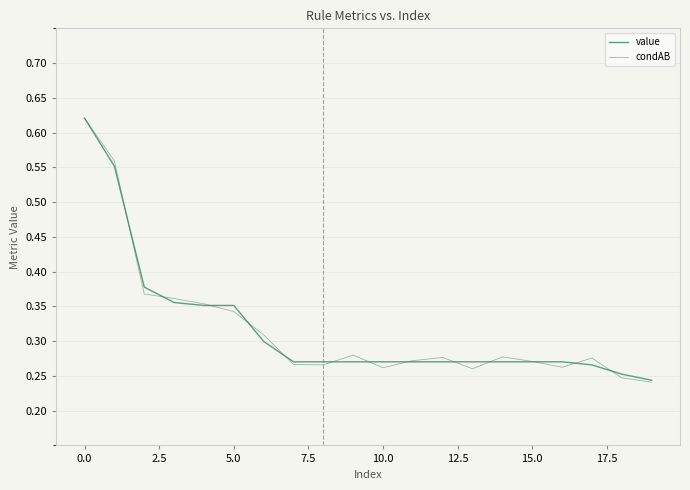

Which series has the largest range (max minus min)?

condAB